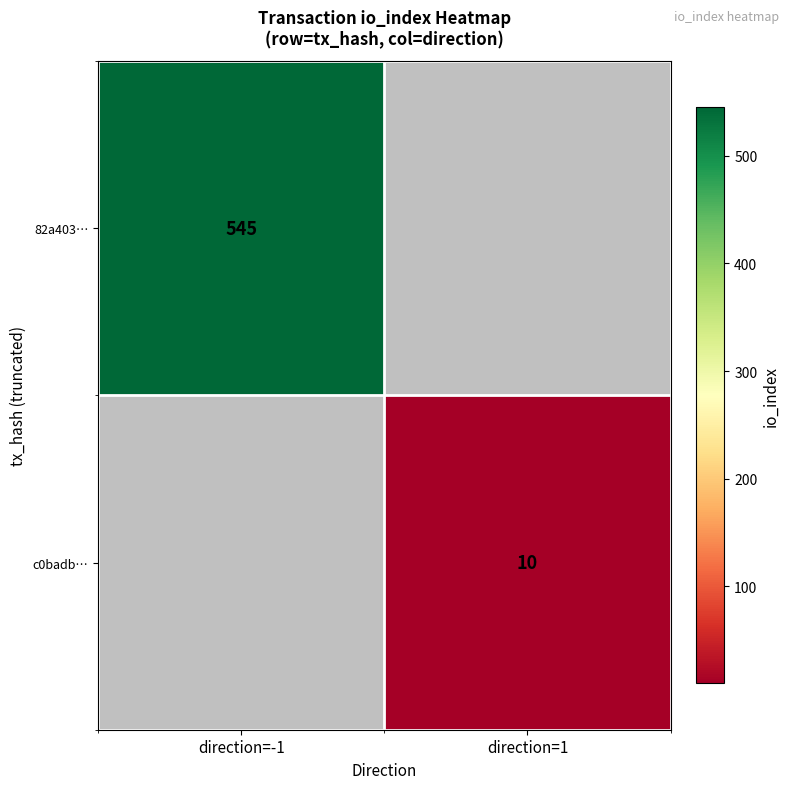

How many series are shown in this chart?

2